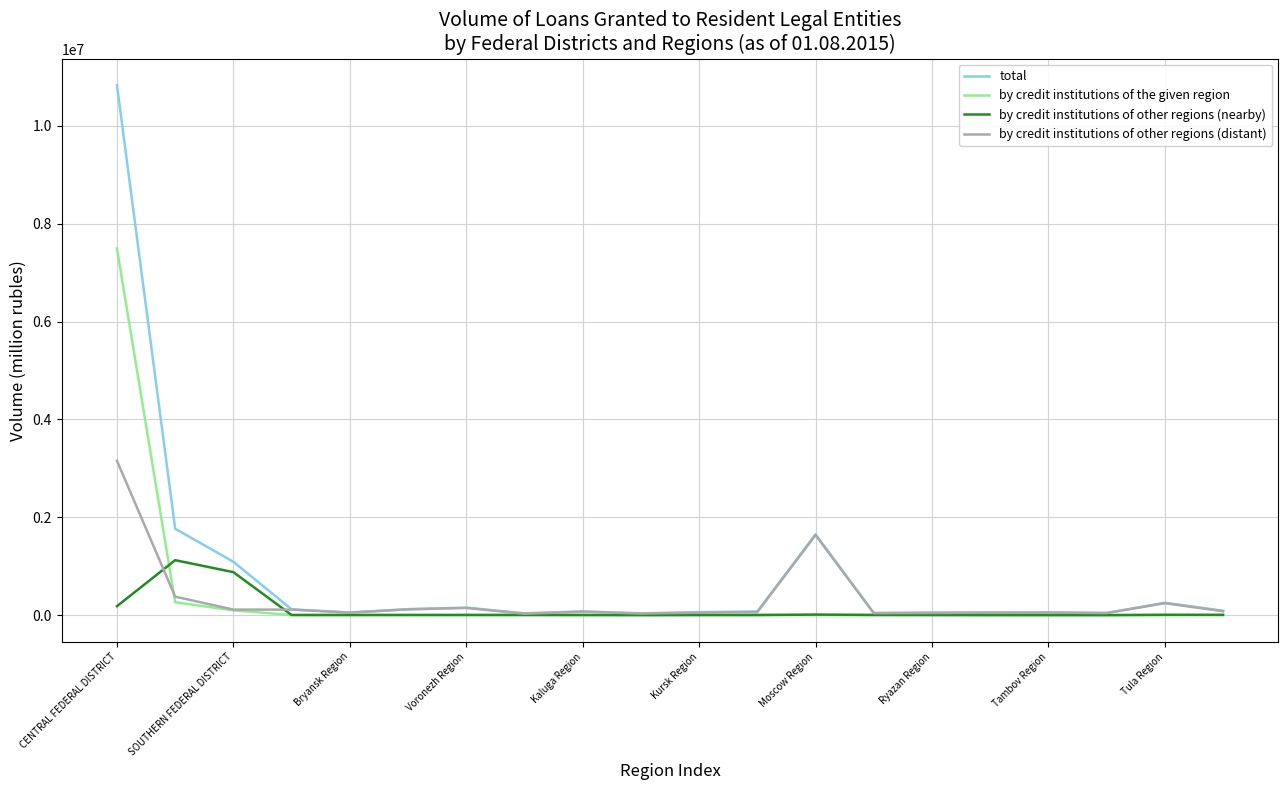

Which series has the largest range (max minus min)?

total